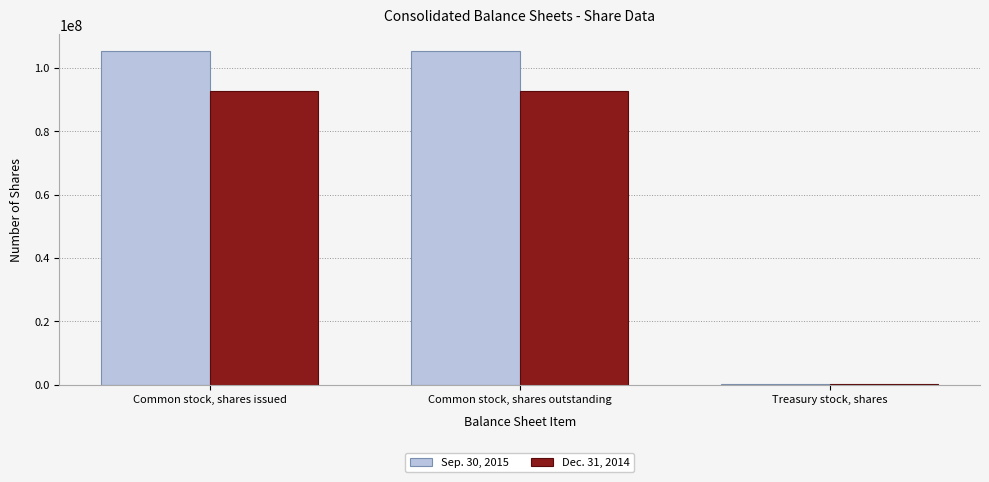

What is the total value across all series at Common stock, shares outstanding?

197904386